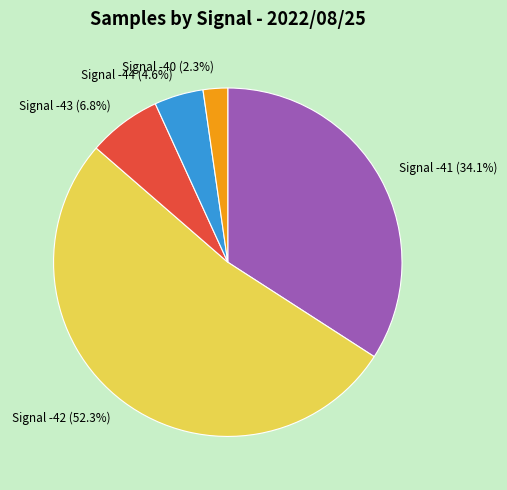

Between Signal -44 (4.6%) and Signal -42 (52.3%), which is larger?

Signal -42 (52.3%)